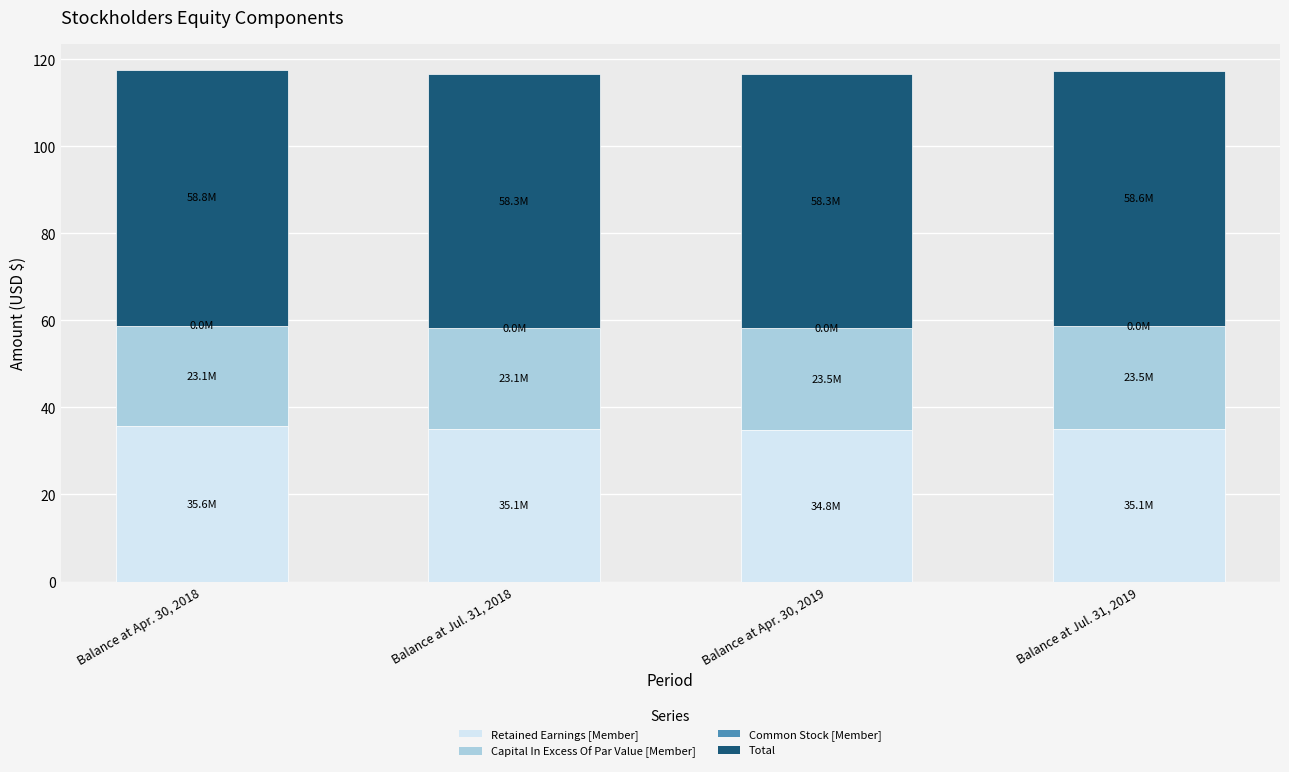

What is the sum of all Retained Earnings [Member] values?

140.6